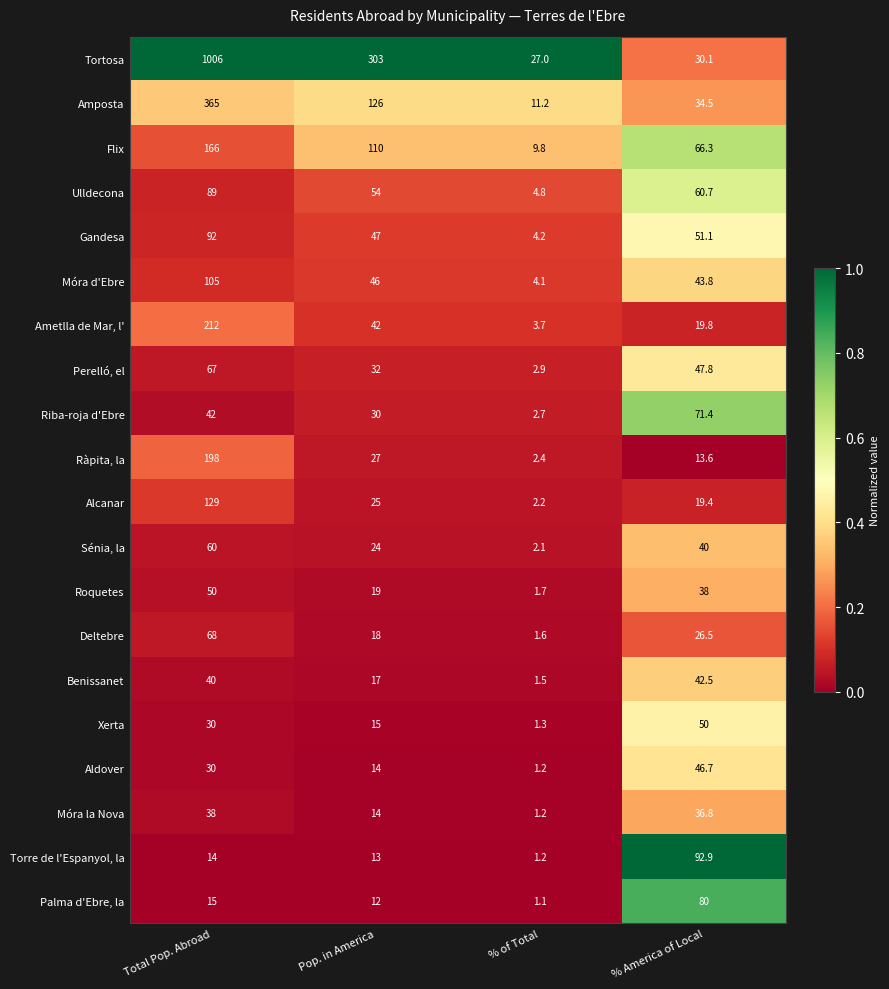

Which series has the widest spread of values?

Tortosa